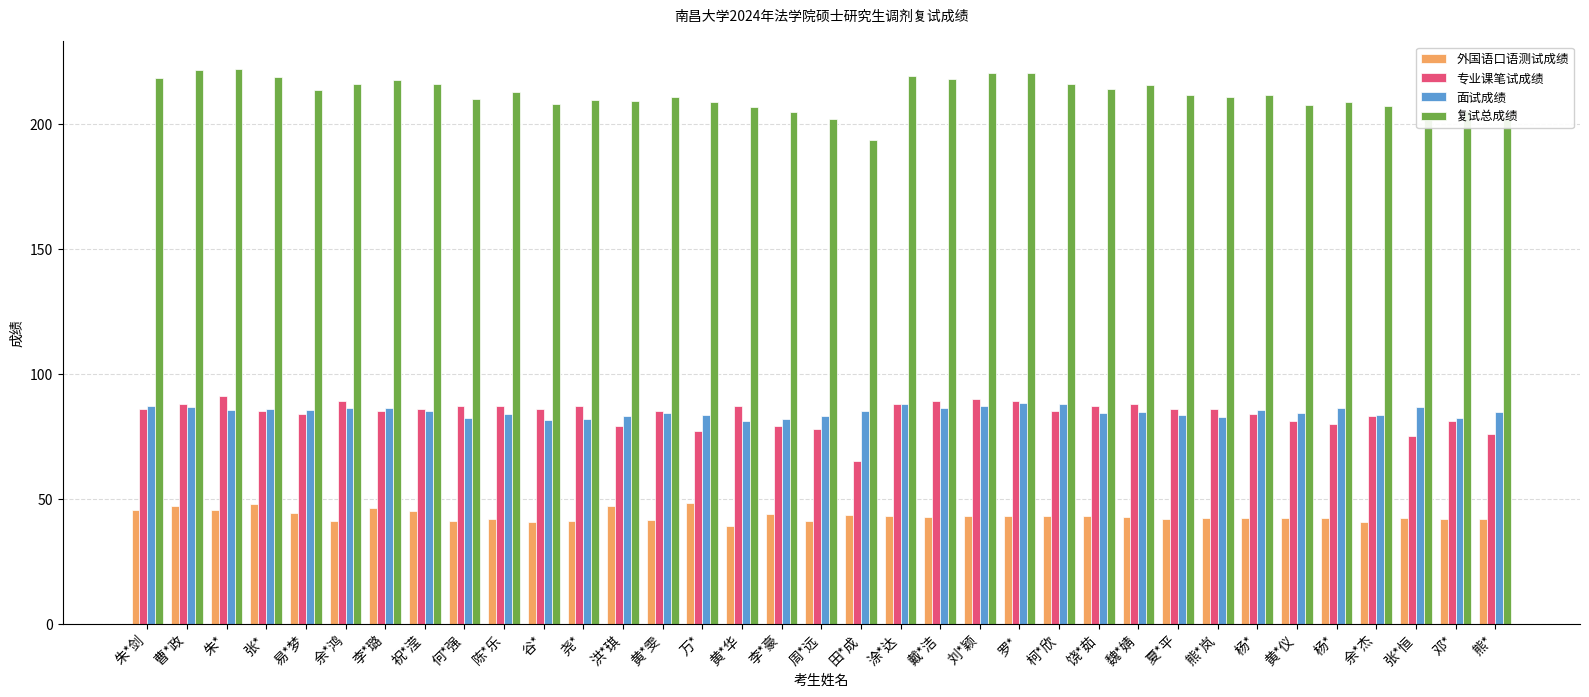

Which series changed the most between 祝*滢 and 黄*雯?

复试总成绩